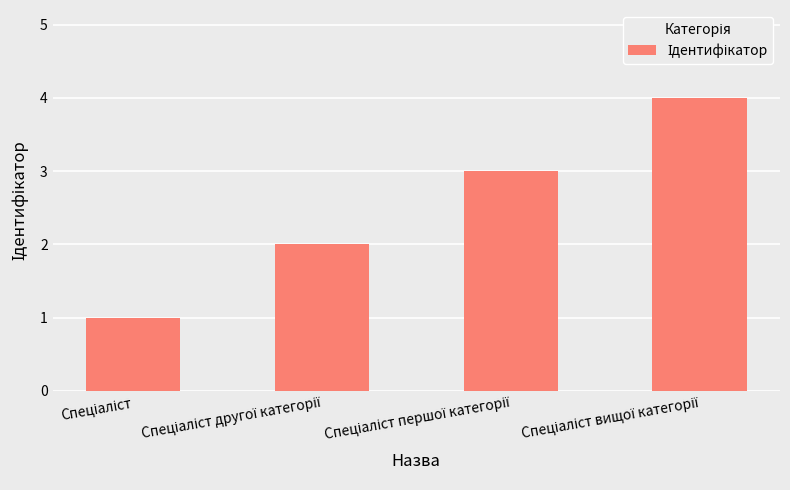

What is the difference between the maximum and minimum values?

3